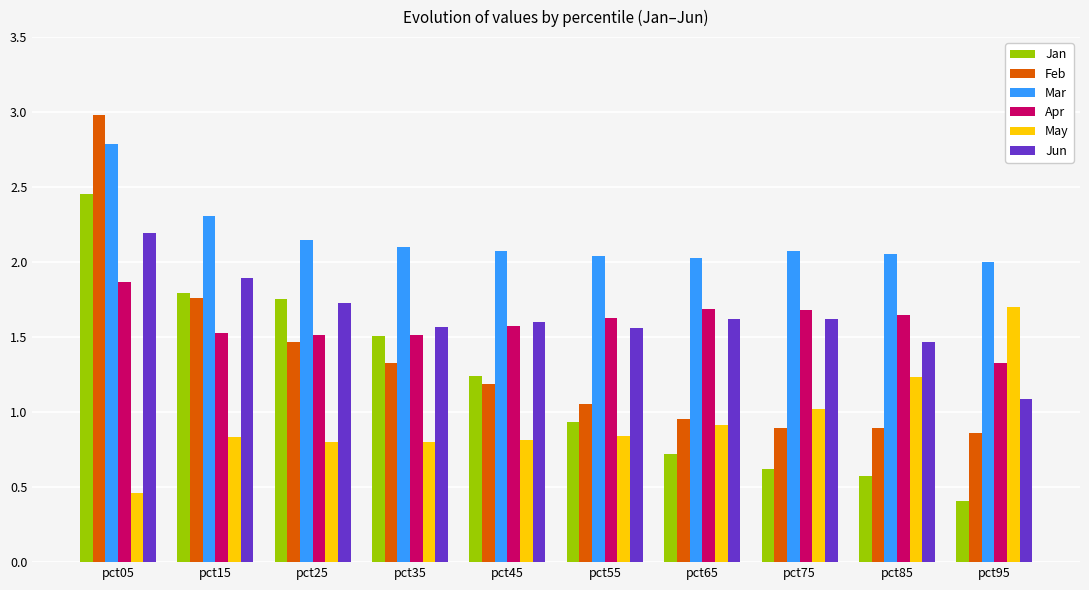

Does the chart contain any negative values?

No